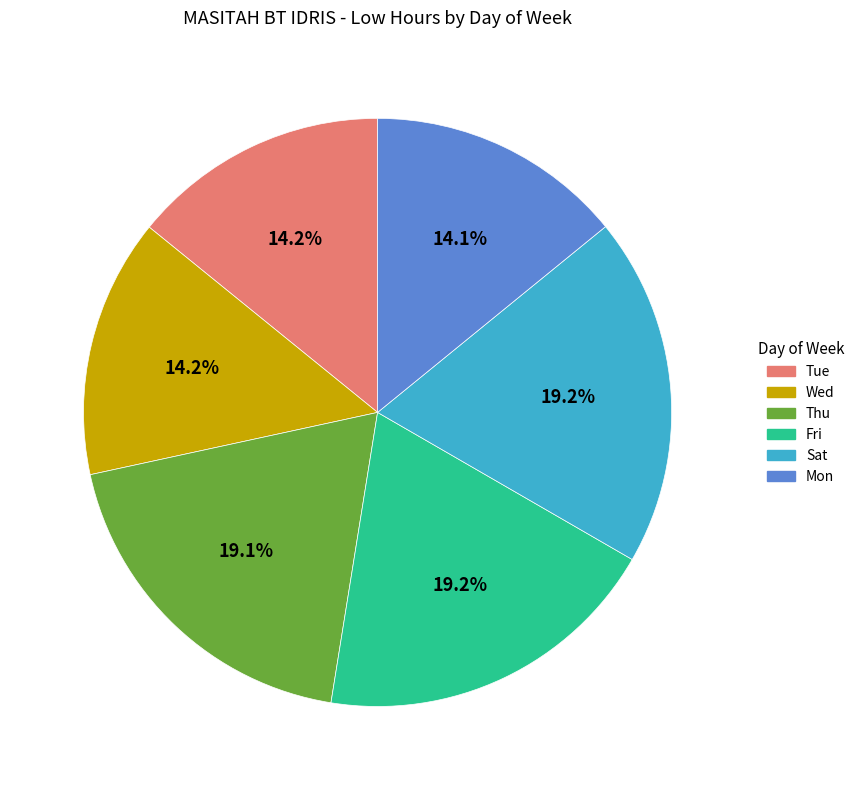

What is the ratio of the value at Wed to the value at Thu?

0.7